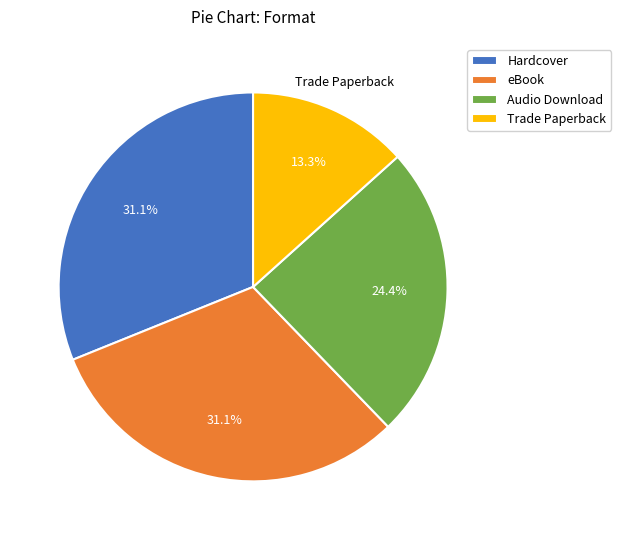

How many segments does this pie chart have?

4